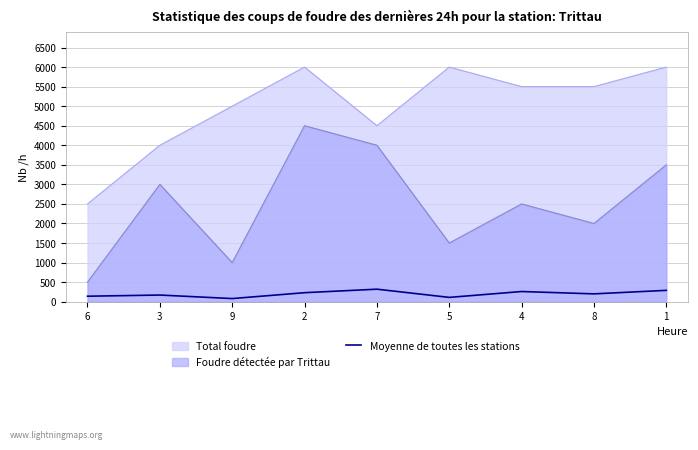

Between 9 and 2, which series saw the biggest shift?

Foudre détectée par Trittau